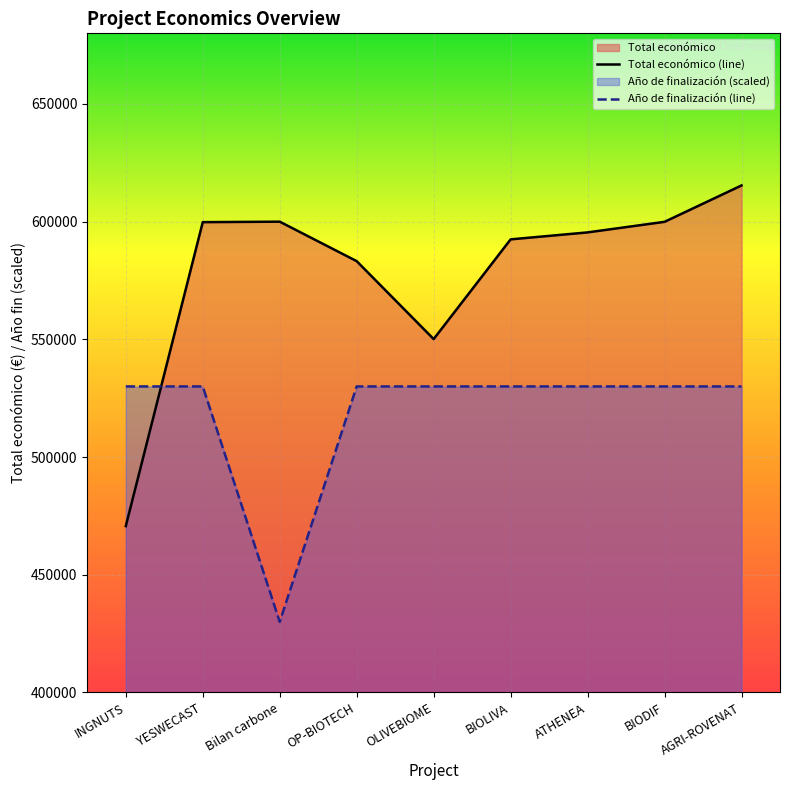

Where is the first local maximum for Total económico?

Bilan carbone